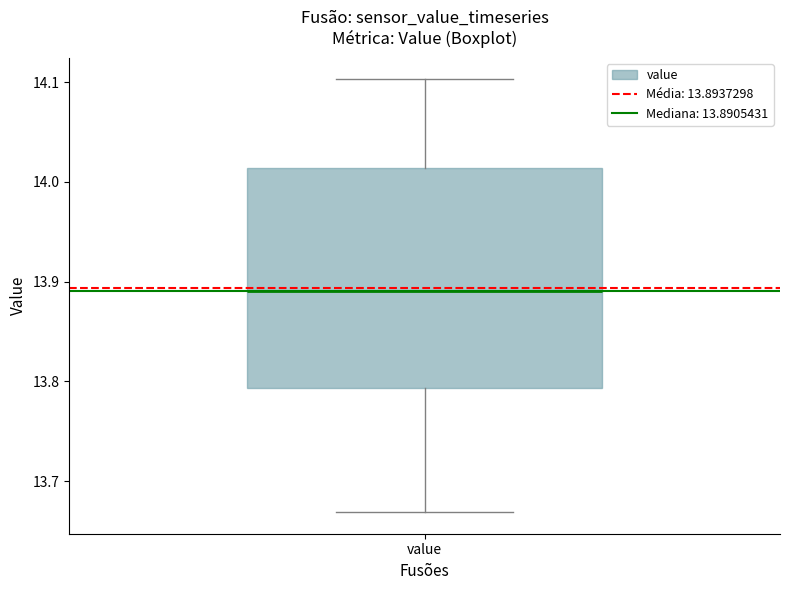

Transcribe this box plot: give where the median line is, the range the box spans, and where the two whiskers end, as read against the y-axis. The values are not printed on the chart, so give them approximately, as read against the axis.

median 13.89, box 13.79 to 14.01, whiskers 13.67 to 14.10